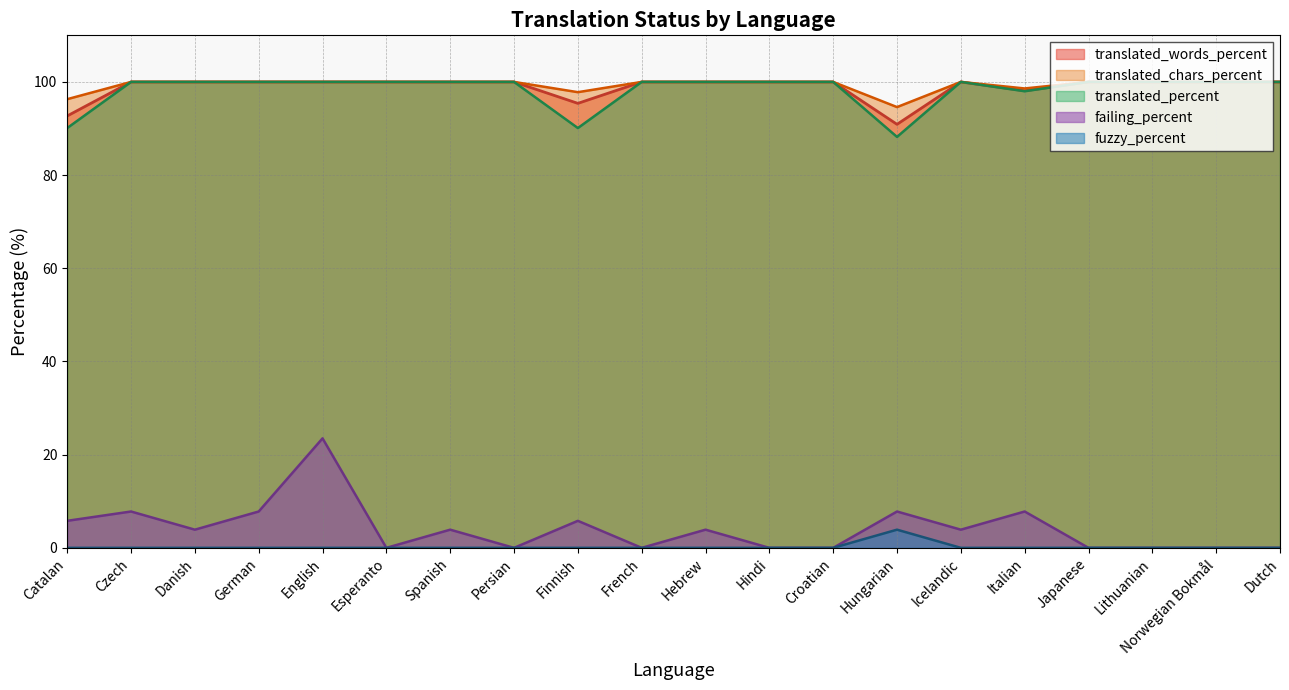

What is the sum of the translated_percent values at Esperanto and Croatian?

200.0